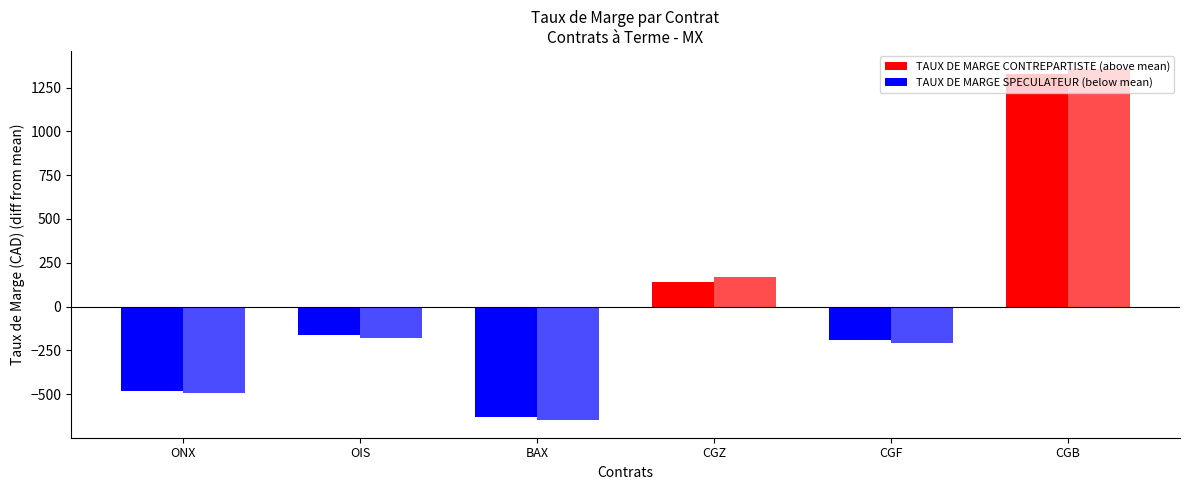

Is the value of TAUX DE MARGE CONTREPARTISTE at OIS2 greater than the value of TAUX DE MARGE SPECULATEUR at CGZ?

No